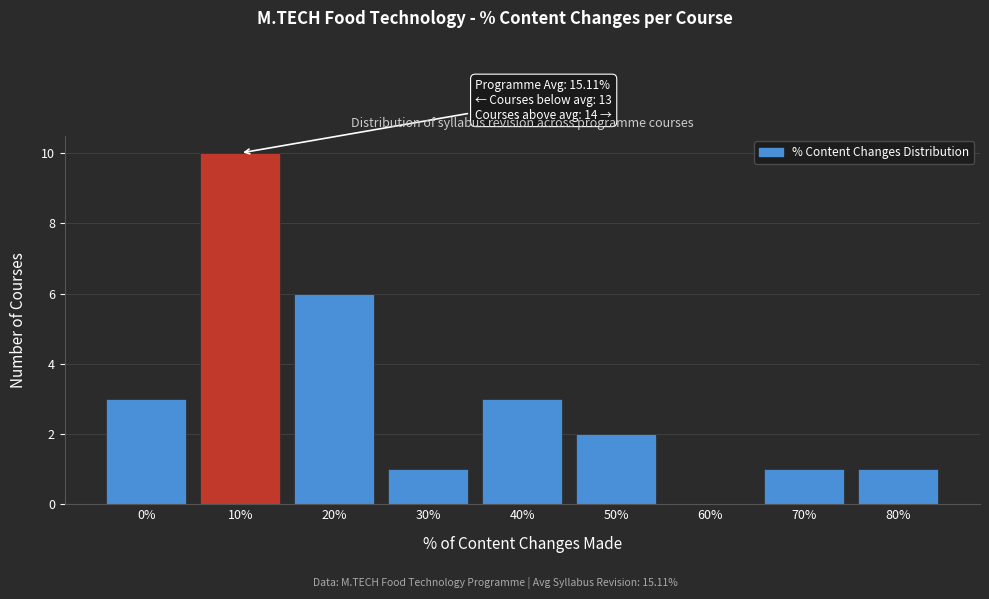

Reading right to left, transcribe all the data shown in this chart.

80%=1	70%=1	60%=0	50%=2	40%=3	30%=1	20%=6	10%=10	0%=3